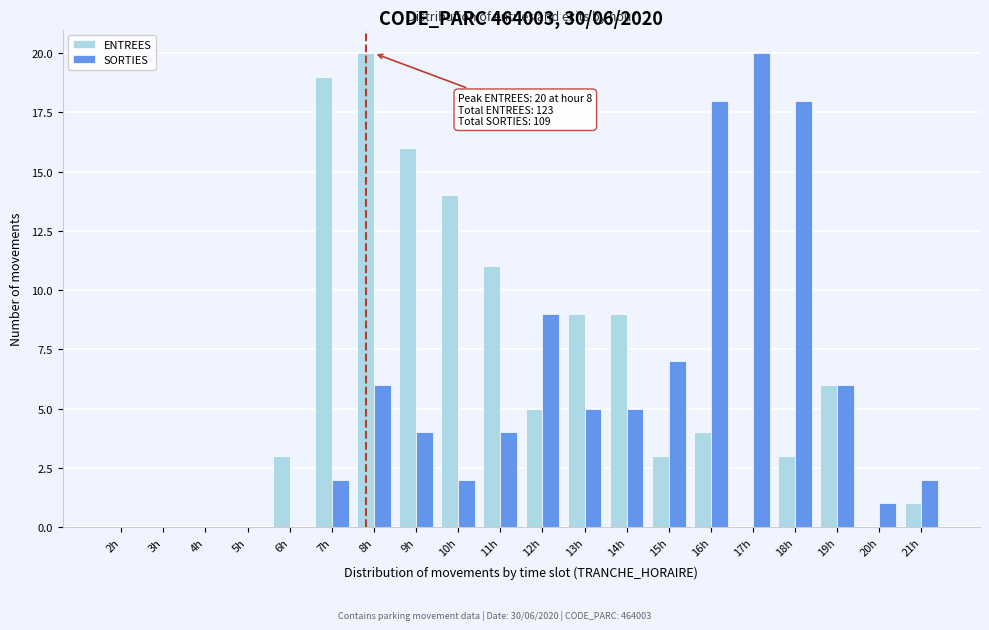

Which series changed the most between 2h and 15h?

SORTIES